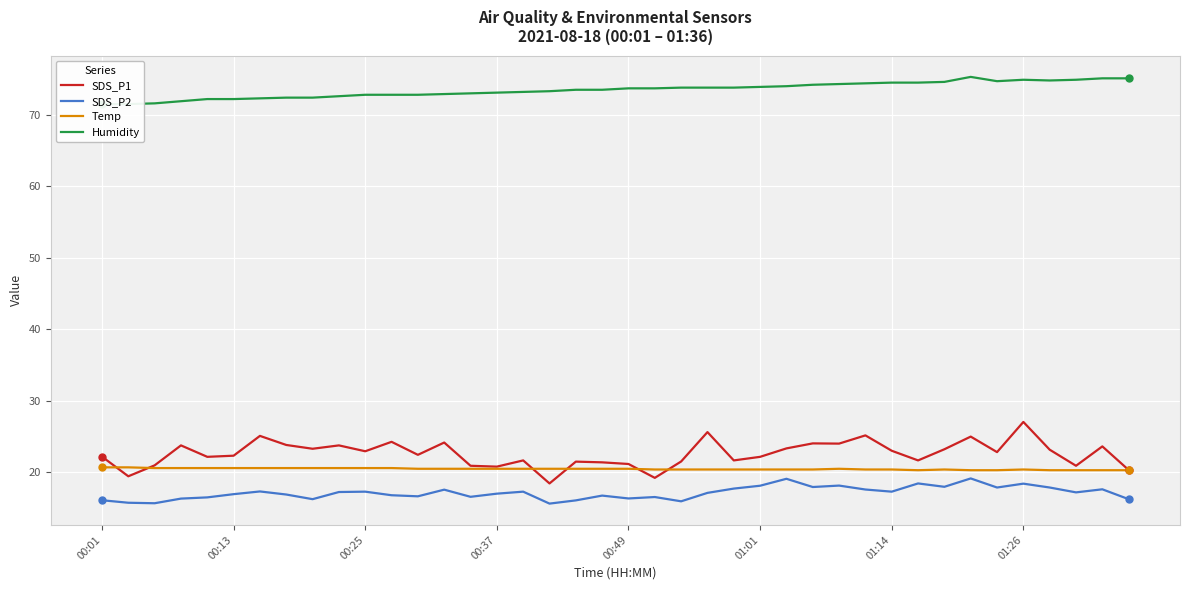

What is the average value of the SDS_P2 series?

17.1